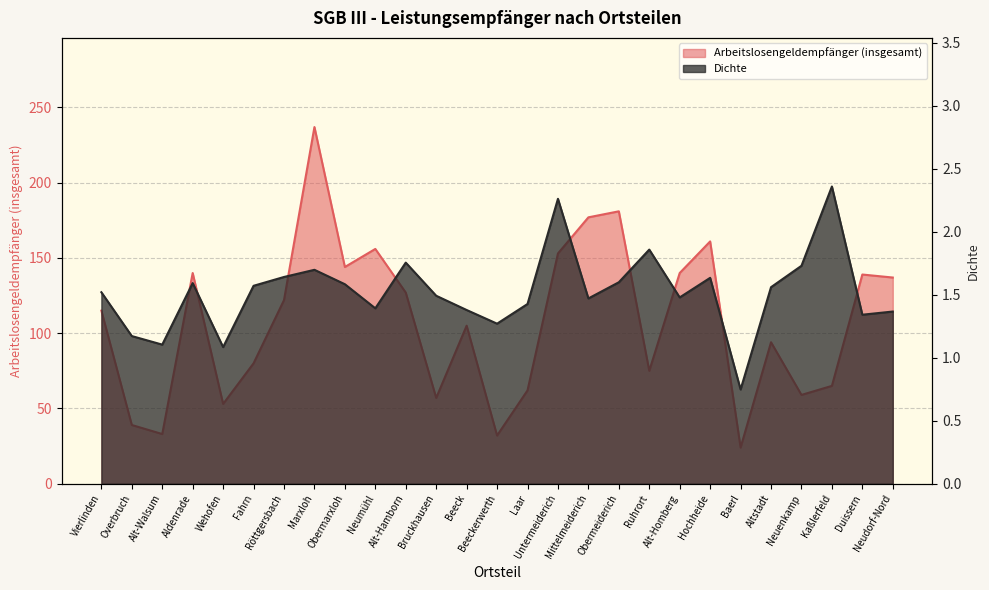

What are all the series names shown in the legend?

Arbeitslosengeldempfänger (insgesamt), Dichte